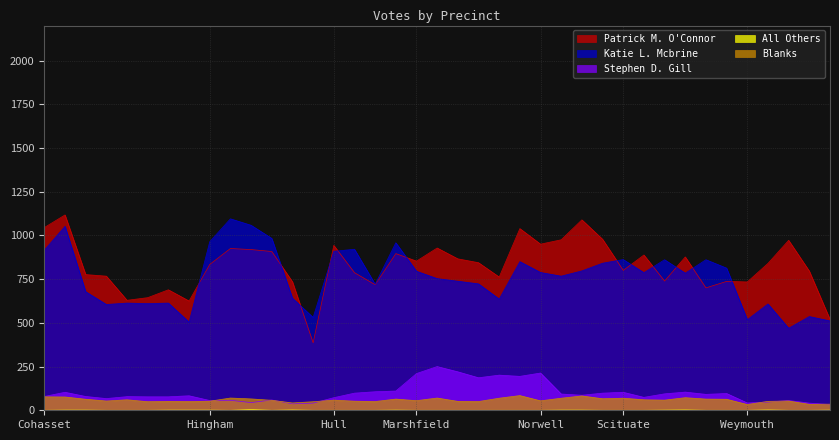

True or false: Patrick M. O'Connor and Stephen D. Gill cross at least once.

False